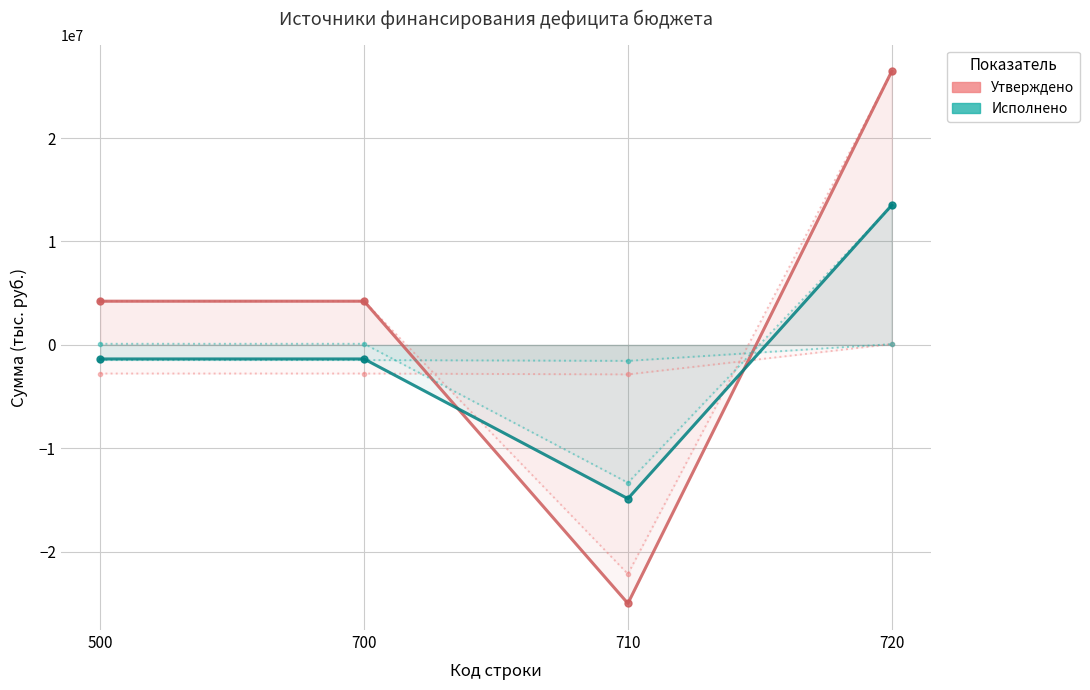

How many values in Исполнено (консол. бюджет) are below zero?

1